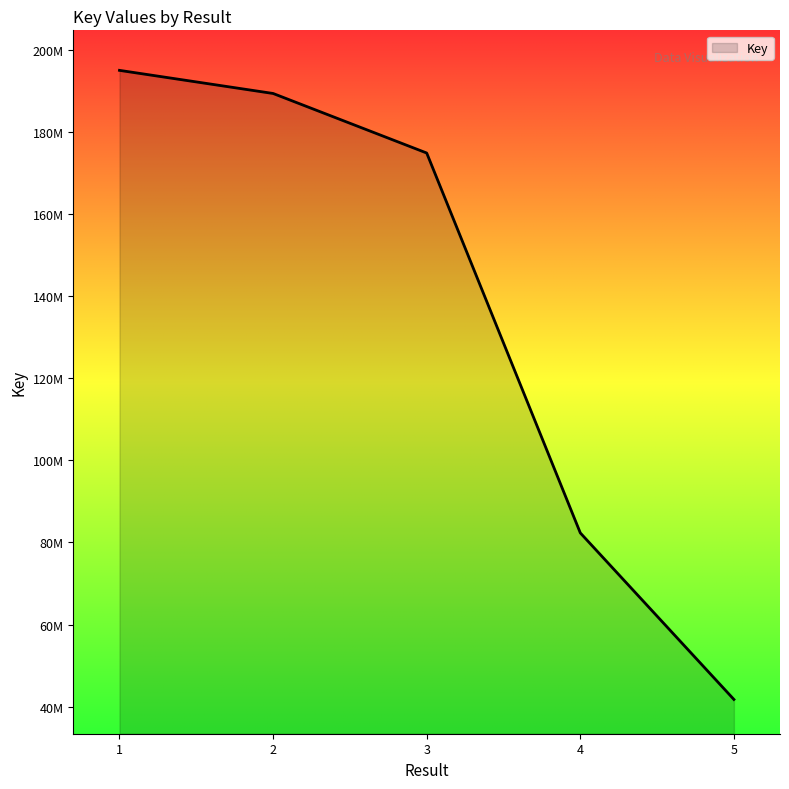

What is the average value?

136666148